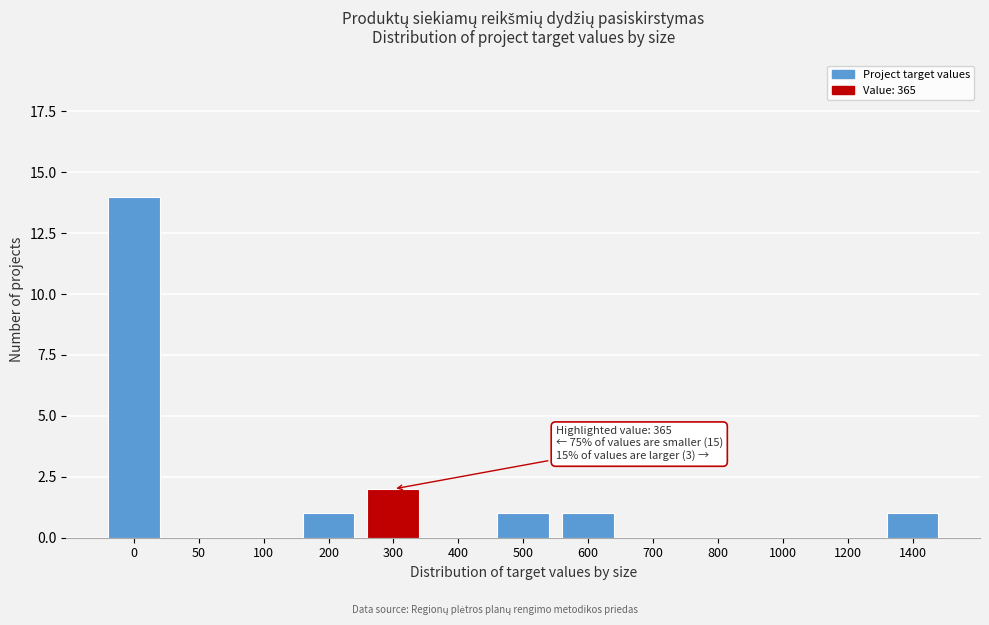

Reading right to left, list all the values displayed in this chart.

1400=1	1200=0	1000=0	800=0	700=0	600=1	500=1	400=0	300=2	200=1	100=0	50=0	0=14